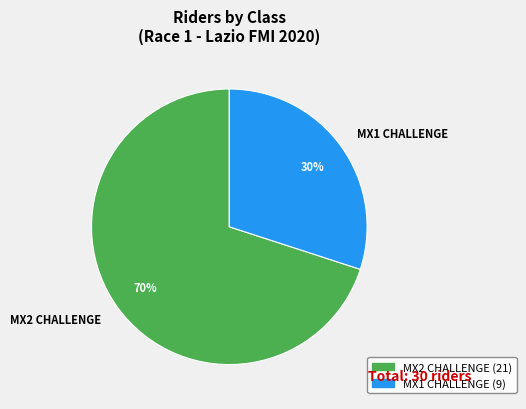

What is the ratio of the value at MX2 CHALLENGE to the value at MX1 CHALLENGE?

2.3